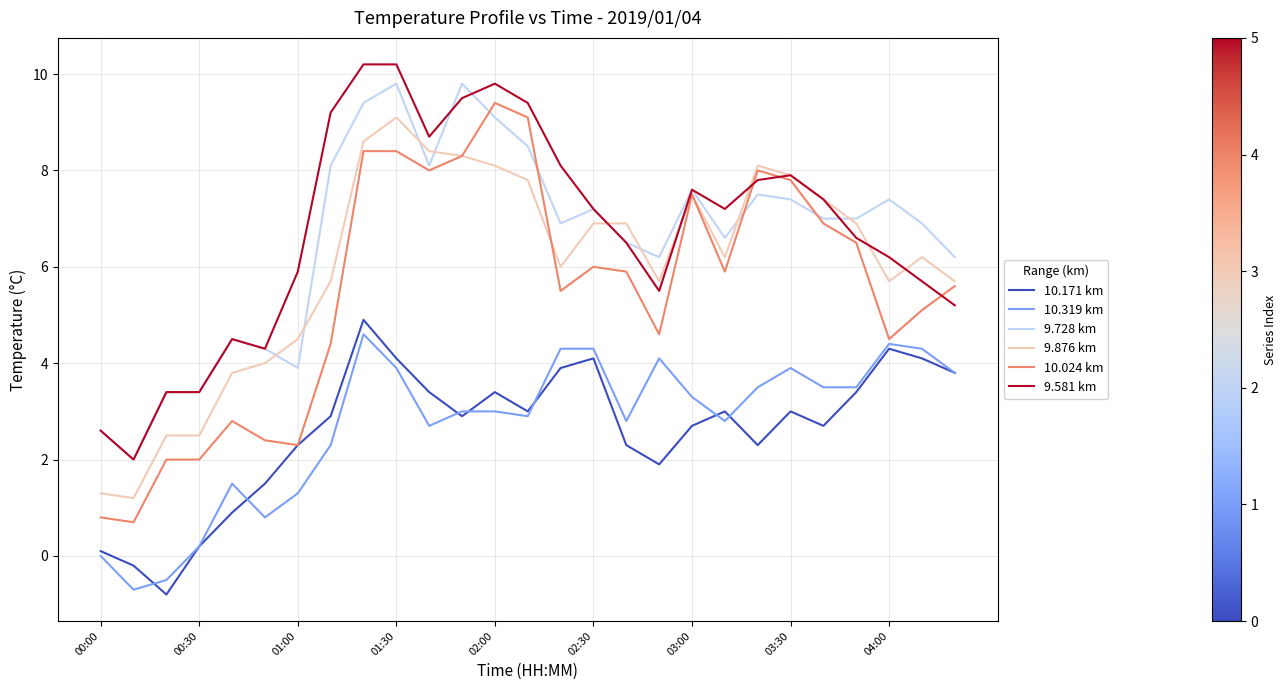

True or false: 10.171 km and 9.581 km intersect in this chart.

False